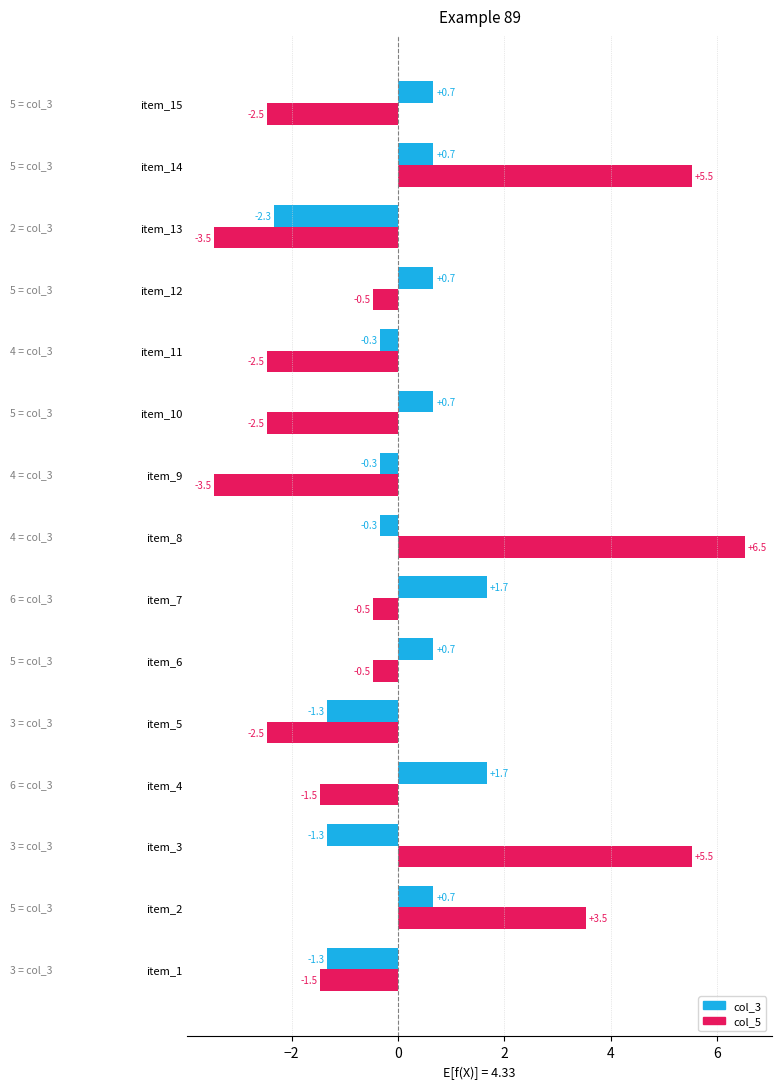

What is the difference between the second highest and second lowest values in the col_5 series?

9.0